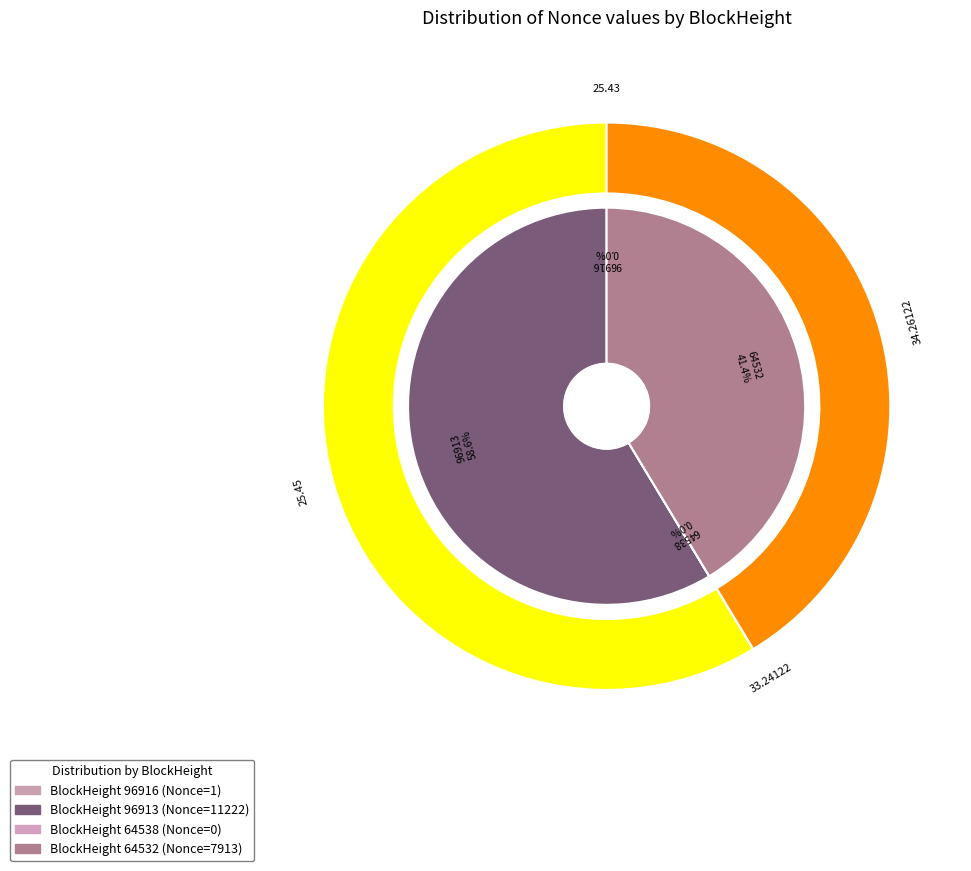

What is the smallest slice in the pie chart?

64538